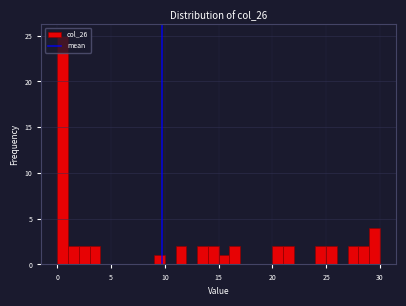

Read against the x-axis, roughly where is the centre of the tallest bar?

0.5